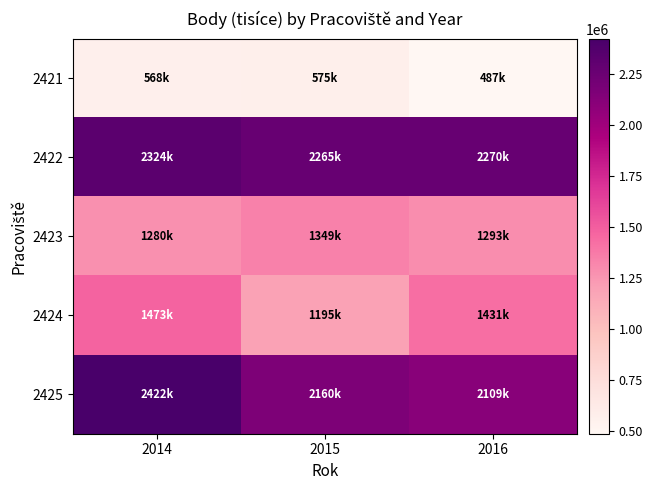

What is the spread (max minus min) of values at 2014?

1853285.5